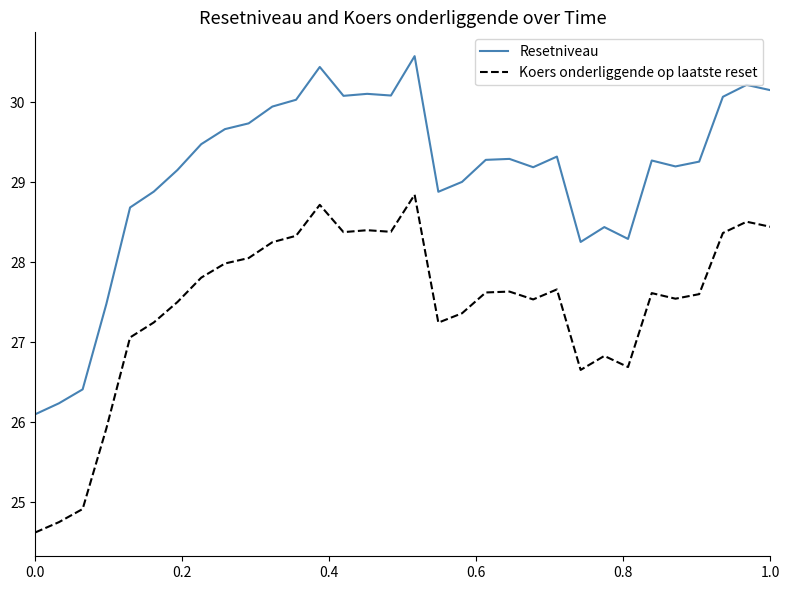

What is the difference between the maximum and minimum values in the Koers onderliggende op laatste reset series?

4.2